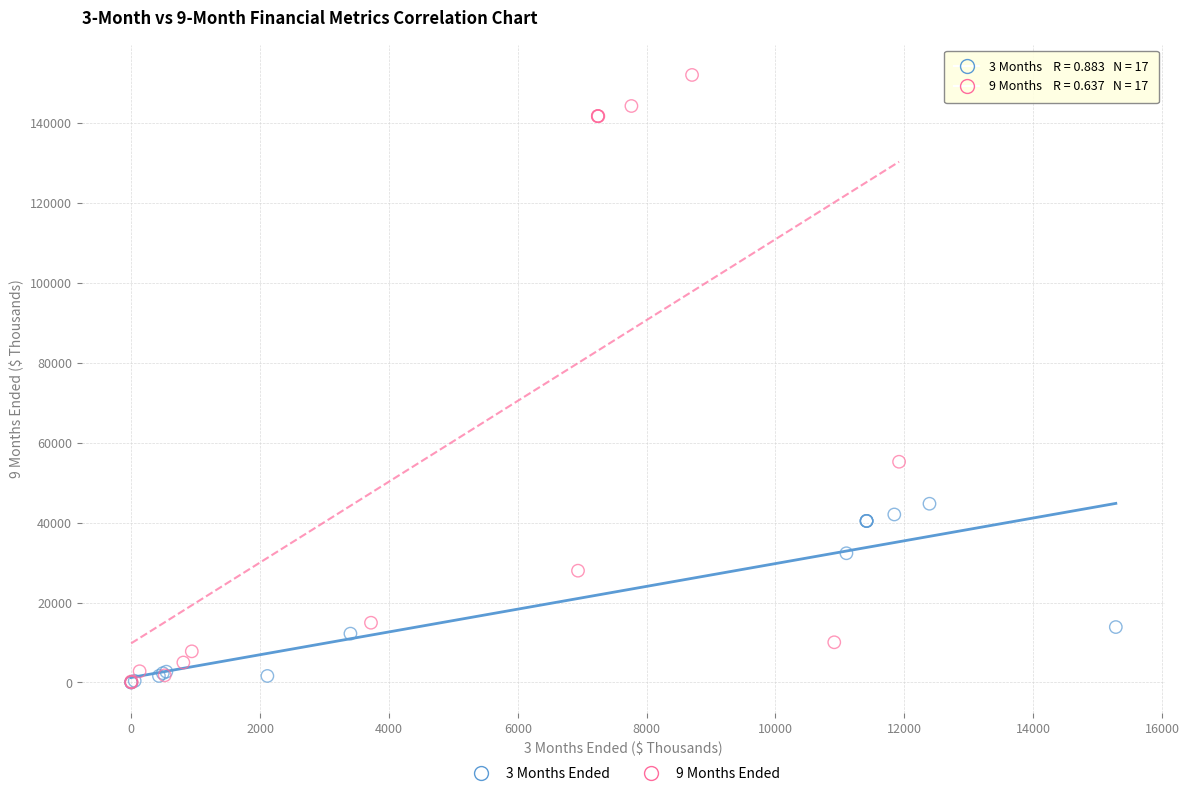

Which series has the largest Y range (max minus min)?

9 Months Ended